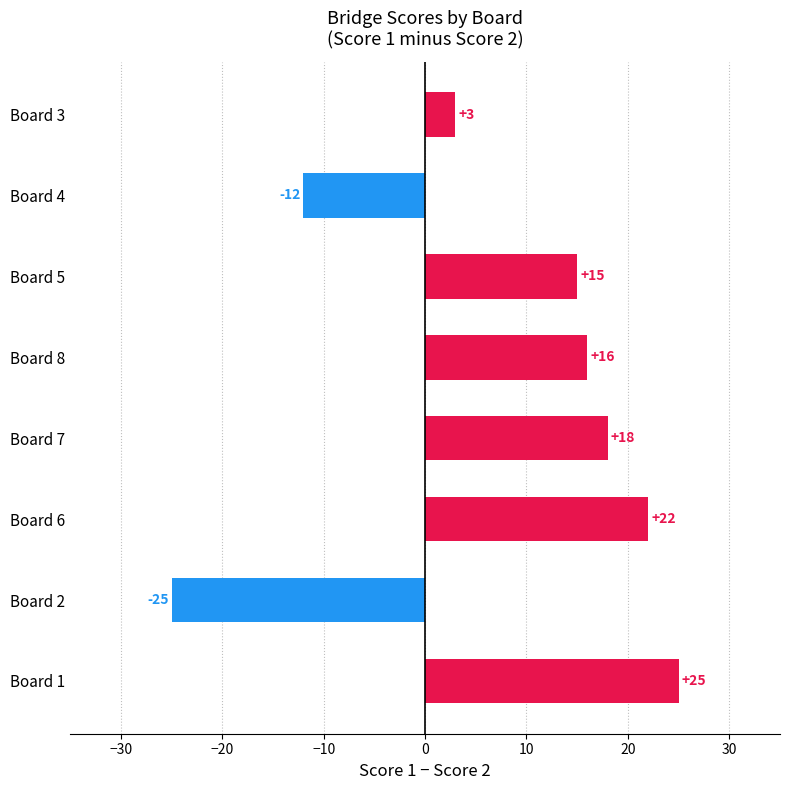

Read the value at Board 7.

18